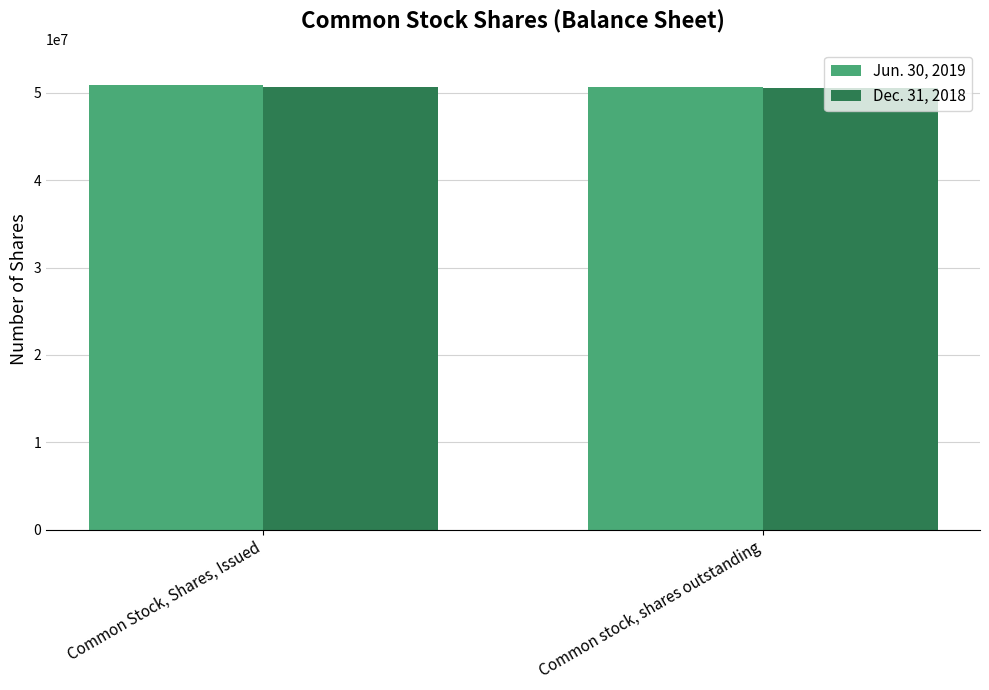

What is the total value across all series at Common stock, shares outstanding?

101279139